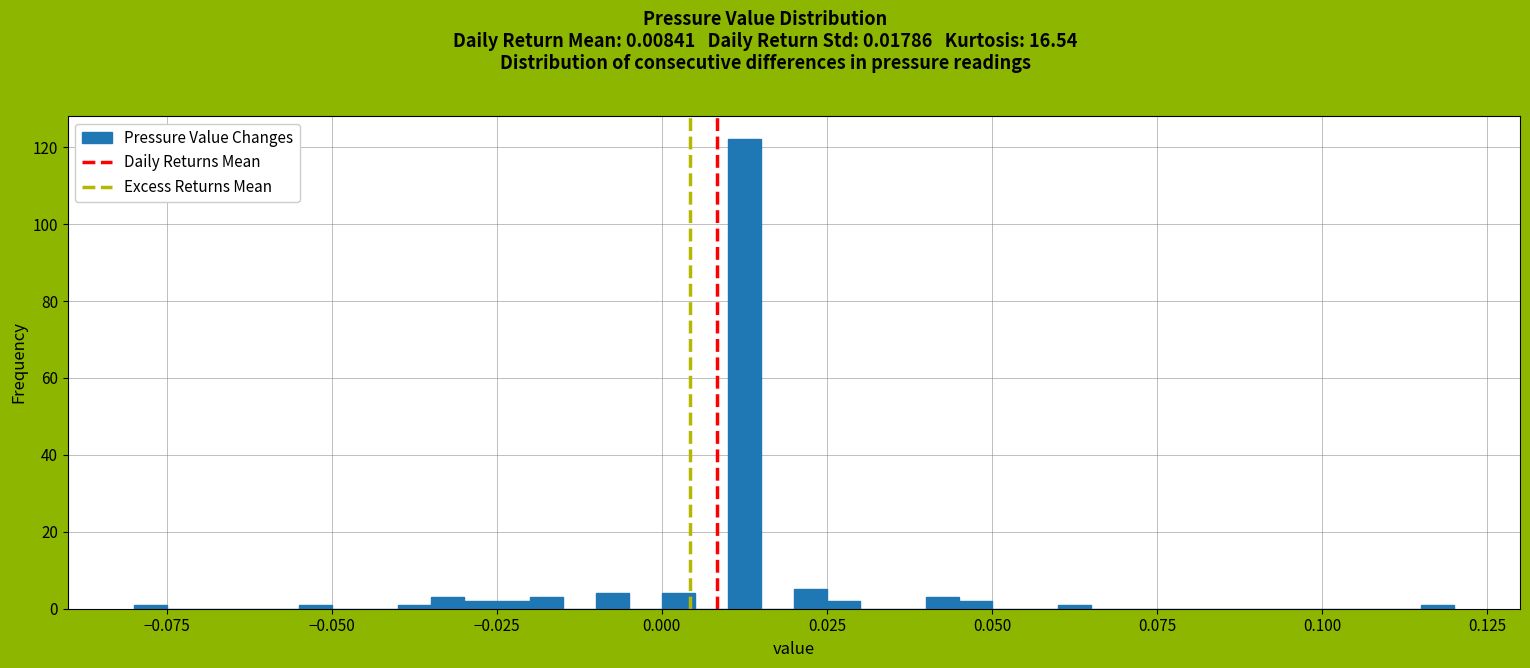

Read against the x-axis, roughly where is the centre of the tallest bar?

0.015